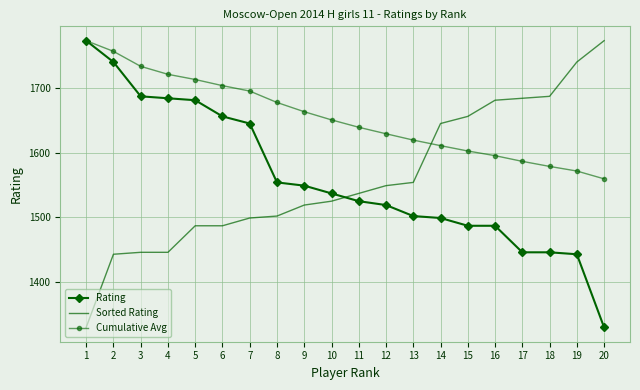

What is the total value across all series at 4?

4851.0